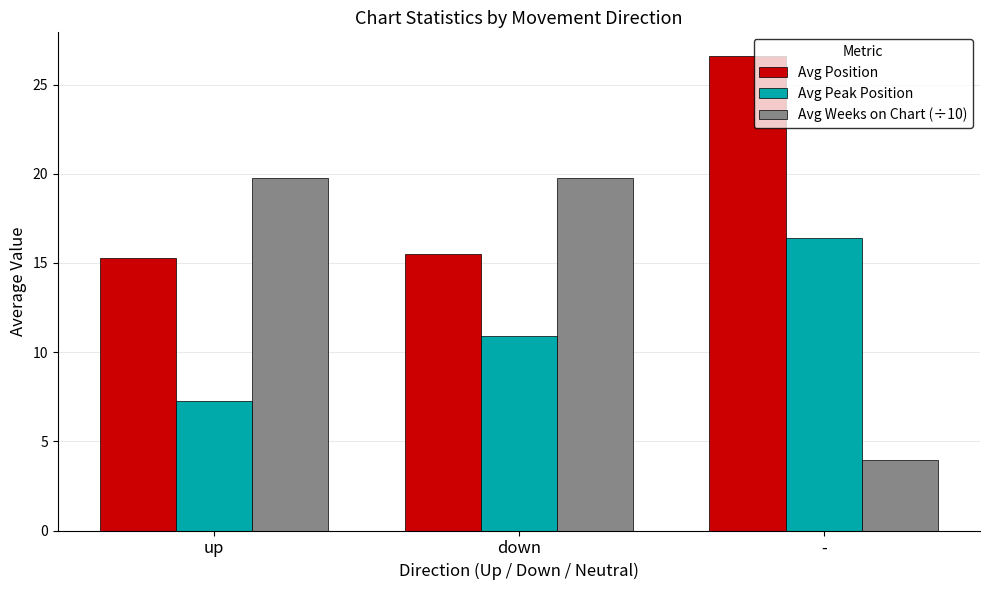

What is the smallest value displayed?

3.9